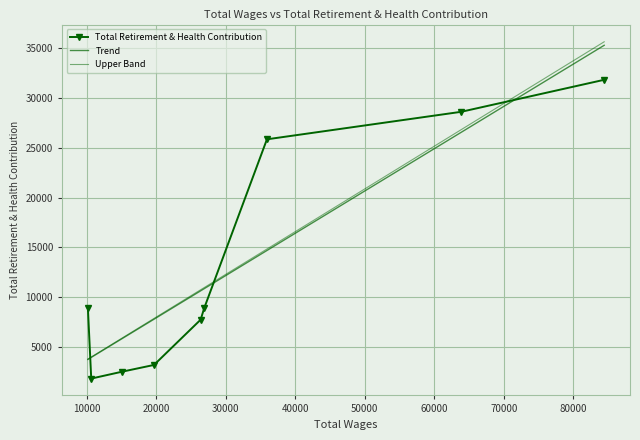

Which category has the lowest value across all series?

10633